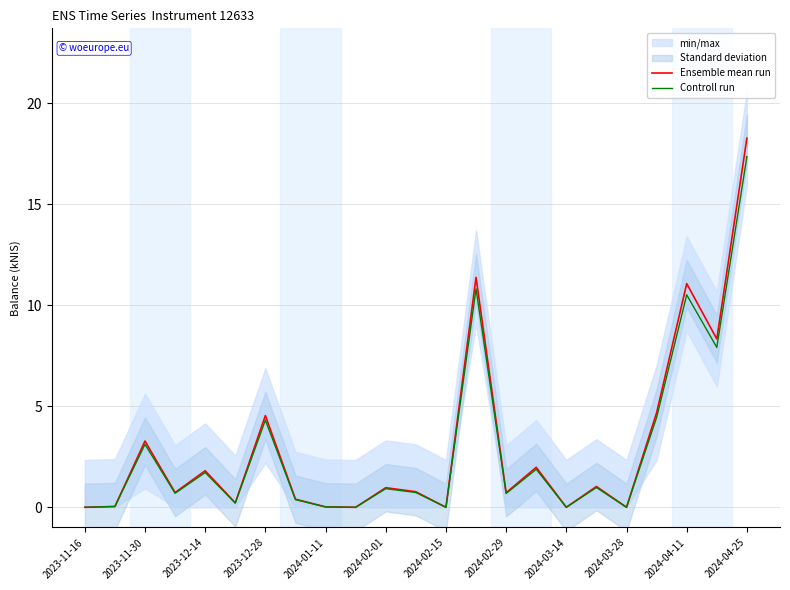

In Controll run, how many points are lower than both neighbors (excluding endpoints)?

8